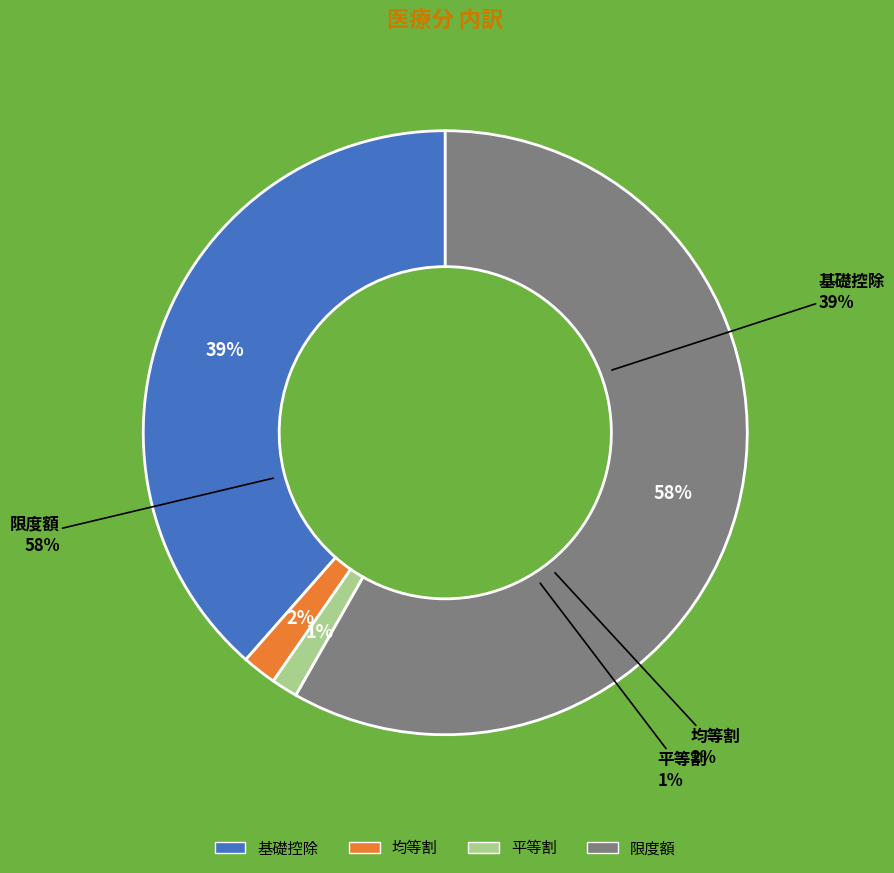

To the nearest percent, what portion does 均等割 represent?

2%